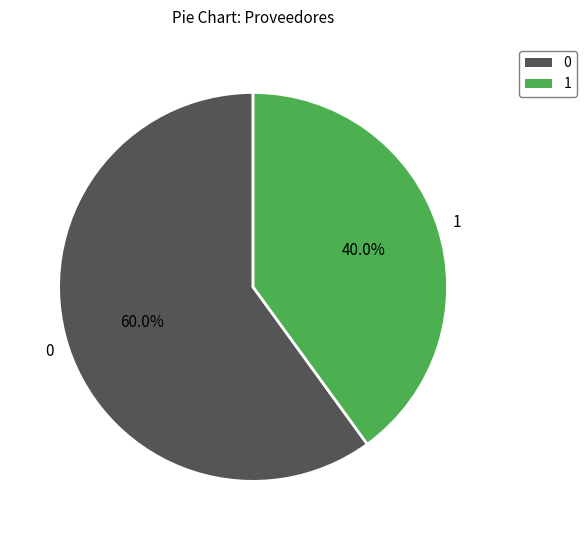

How many segments does this pie chart have?

2